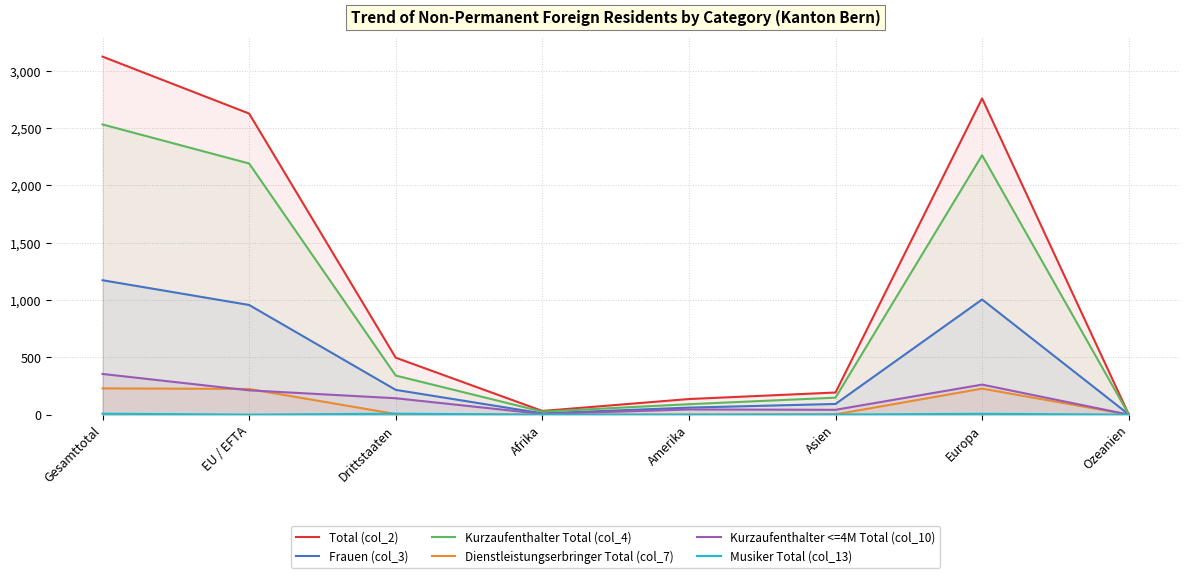

True or false: Total (col_2) and Kurzaufenthalter Total (col_4) intersect in this chart.

False